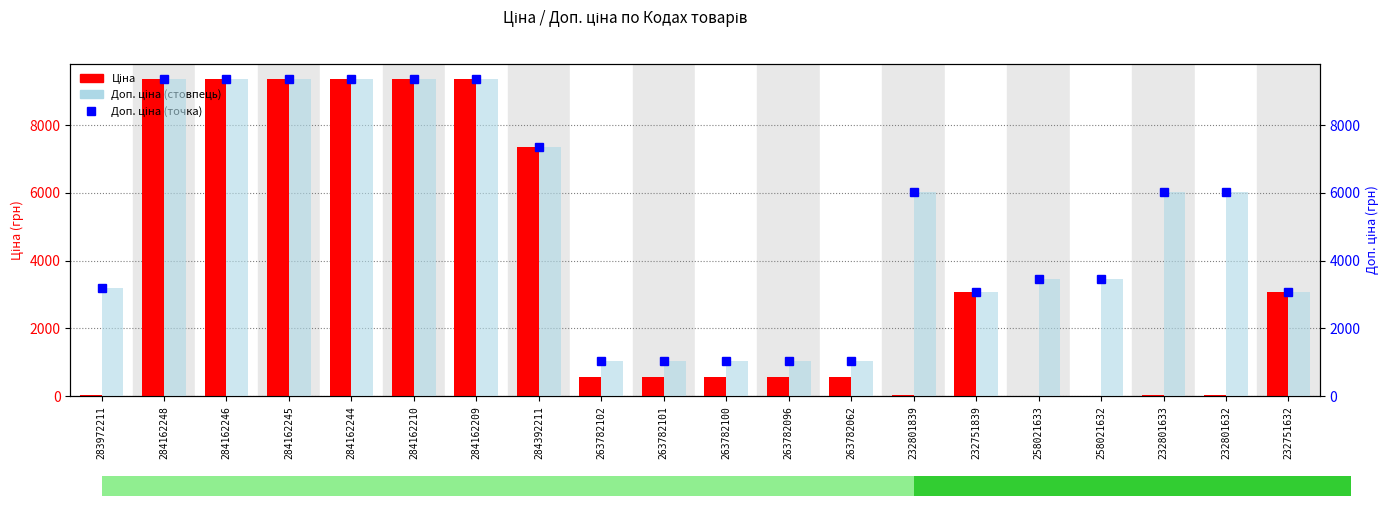

Reading left to right, extract all data points from this chart.

Ціна: 32.0	9342.0	9342.0	9342.0	9342.0	9342.0	9342.0	7360.2	567.7	567.7	567.7	567.7	567.7	26.7	3059.7	15.4	15.4	26.7	26.7	3059.7
Доп. ціна (точка): 3205.0	9342.0	9342.0	9342.0	9342.0	9342.0	9342.0	7360.2	1024.5	1024.5	1024.5	1024.5	1024.5	6010.0	3060.0	3471.0	3471.0	6010.0	6010.0	3060.0
Доп. ціна: 3205.0	9342.0	9342.0	9342.0	9342.0	9342.0	9342.0	7360.2	1024.5	1024.5	1024.5	1024.5	1024.5	6010.0	3060.0	3471.0	3471.0	6010.0	6010.0	3060.0